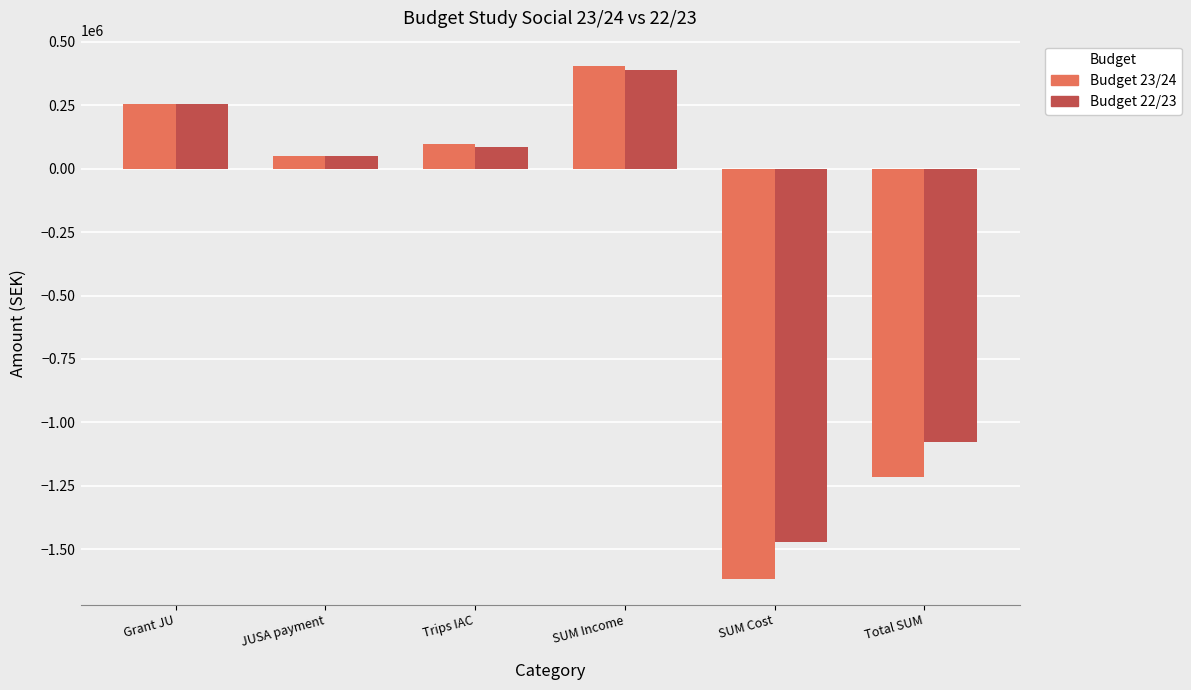

At which category is the sum across all series the highest?

SUM Income